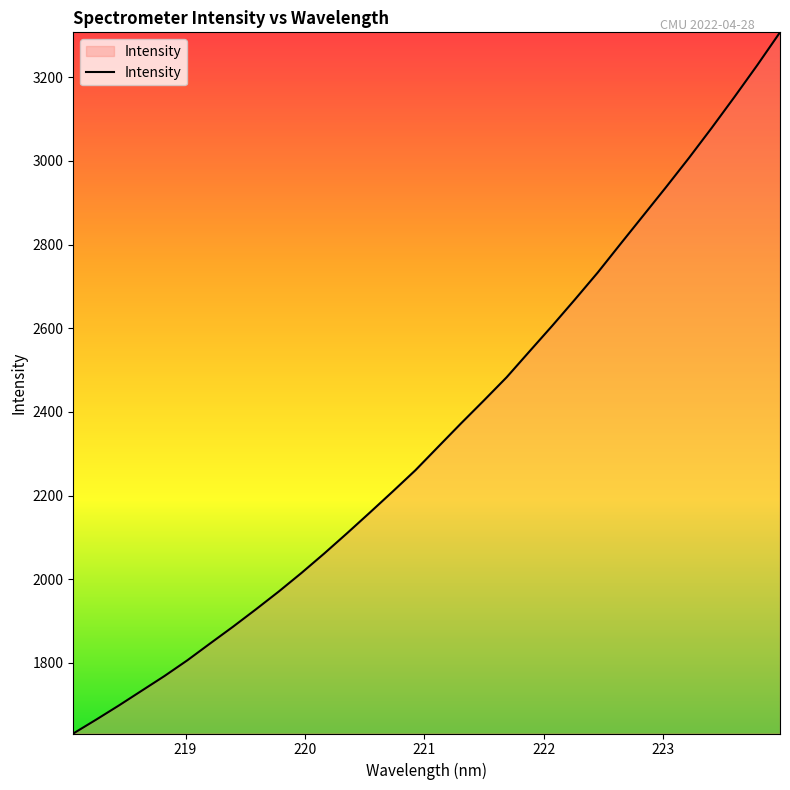

Reading left to right, what are all the values shown in this chart?

1631.0	1664.0	1698.0	1733.3	1768.6	1806.1	1846.4	1886.3	1927.7	1970.2	2014.8	2061.4	2109.8	2159.3	2209.5	2260.6	2316.7	2372.6	2427.2	2482.7	2544.5	2605.8	2668.9	2733.3	2801.8	2869.6	2937.6	3007.0	3078.9	3152.9	3228.8	3307.4